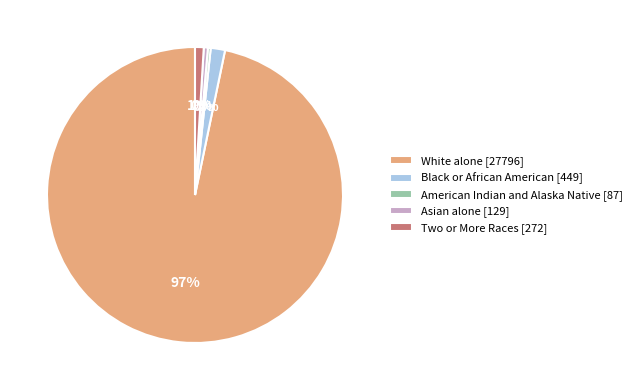

To the nearest percent, what portion does Two or More Races [272] represent?

1%